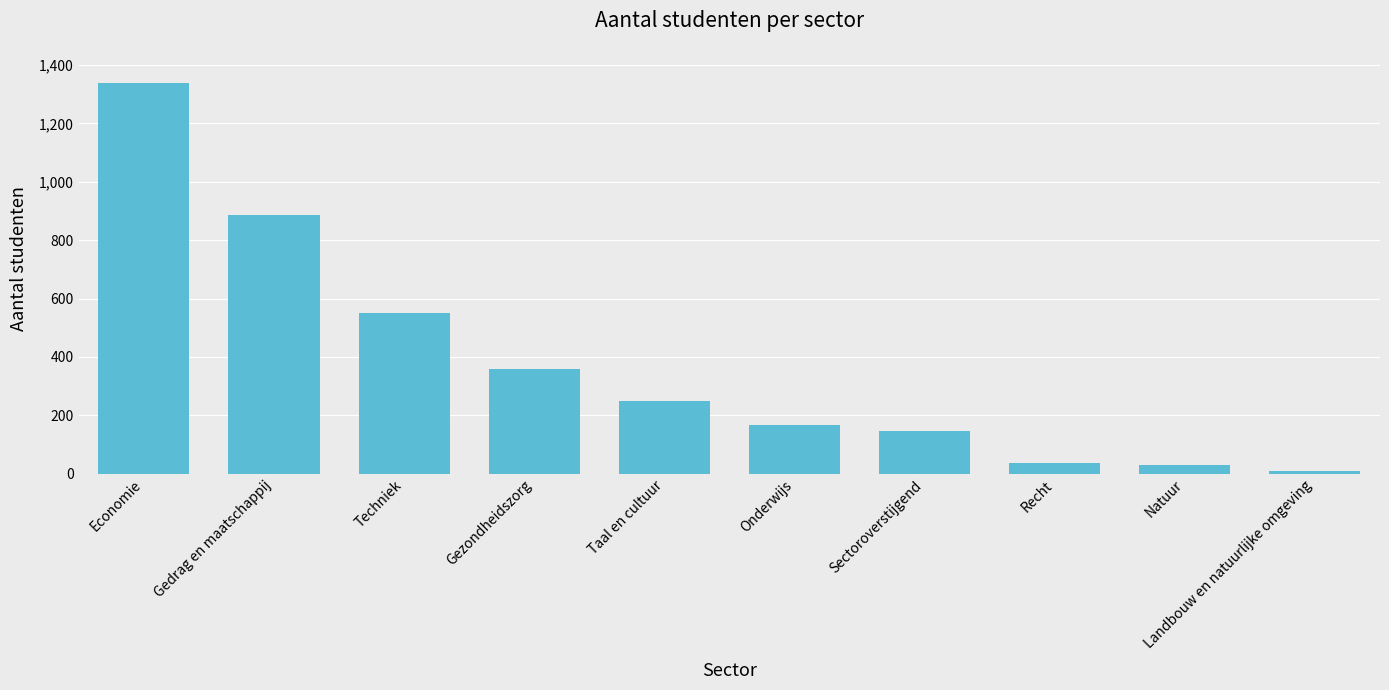

At which label is the value closest to 674?

Techniek